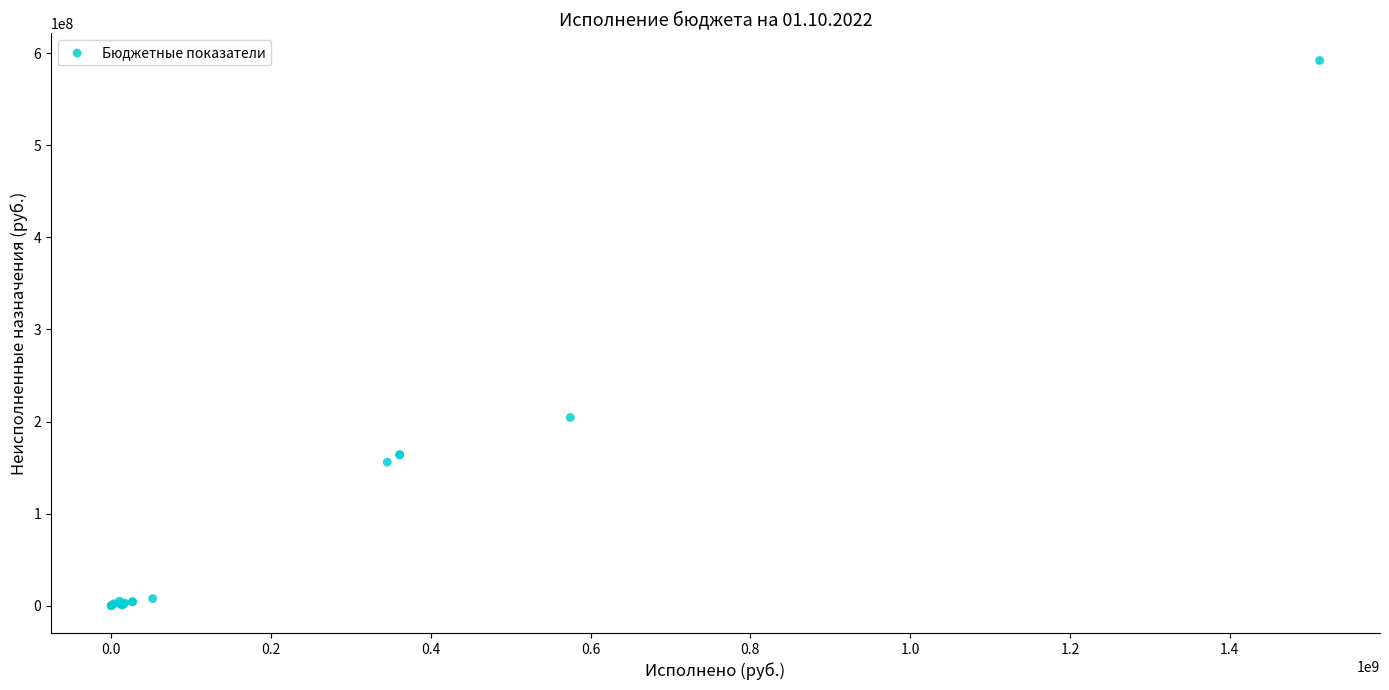

What Y value in the scatter plot is closest to 296003211?

204454197.9